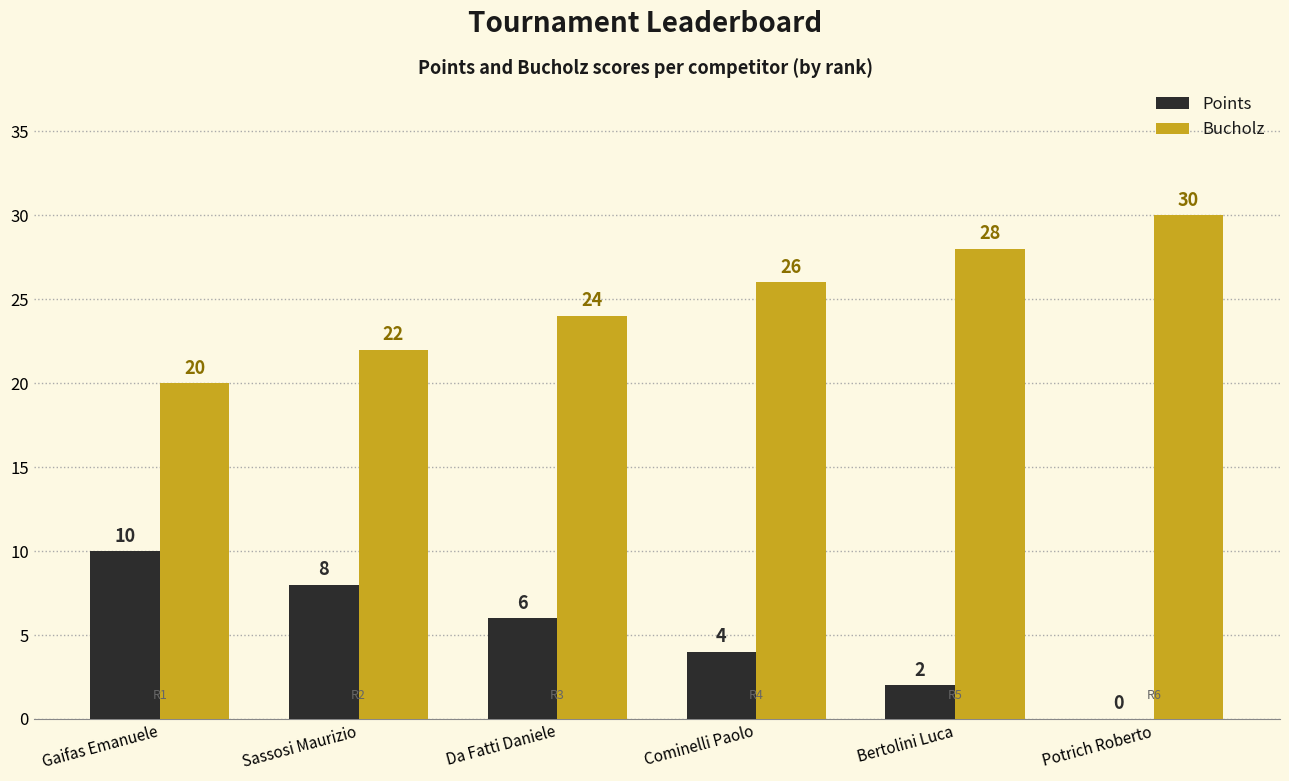

Which series has the largest total across all categories?

Bucholz